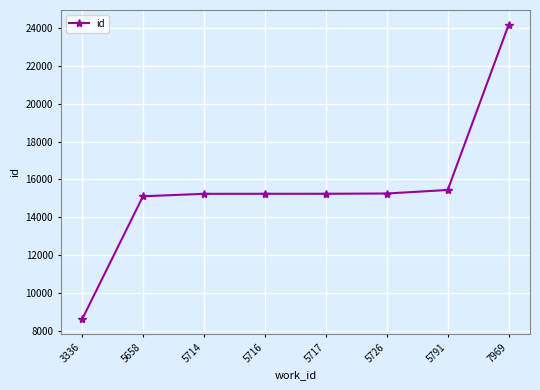

What is the sum of the values at 5717 and 5791?

30693